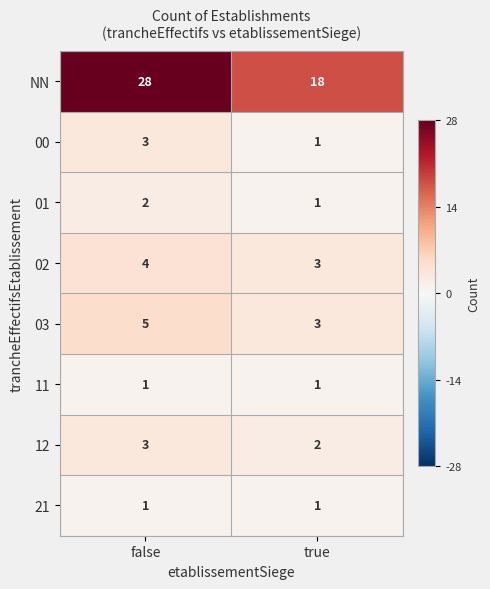

Rank the categories by 03 value from highest to lowest.

false, true